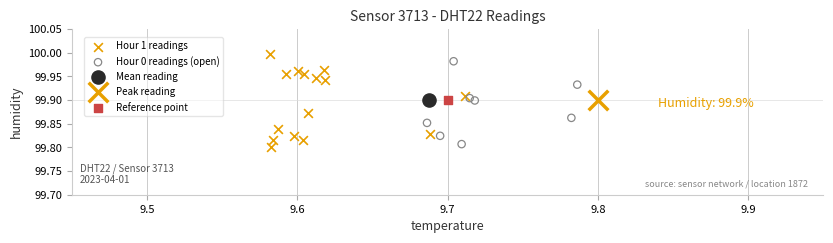

Which series reaches the minimum Y coordinate?

Hour 1 readings